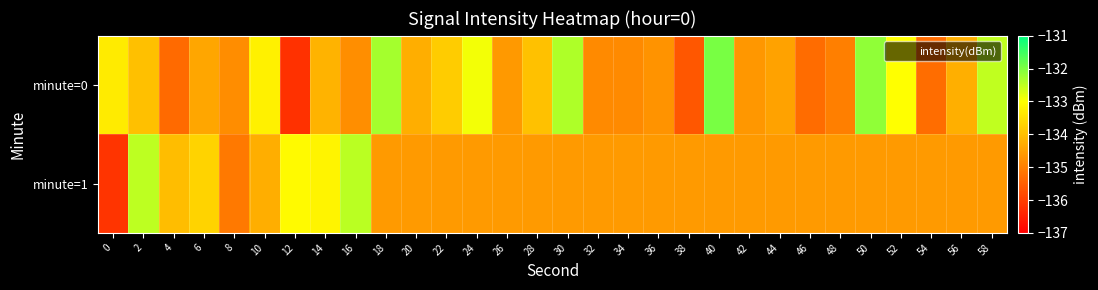

How many distinct data groups are displayed?

2